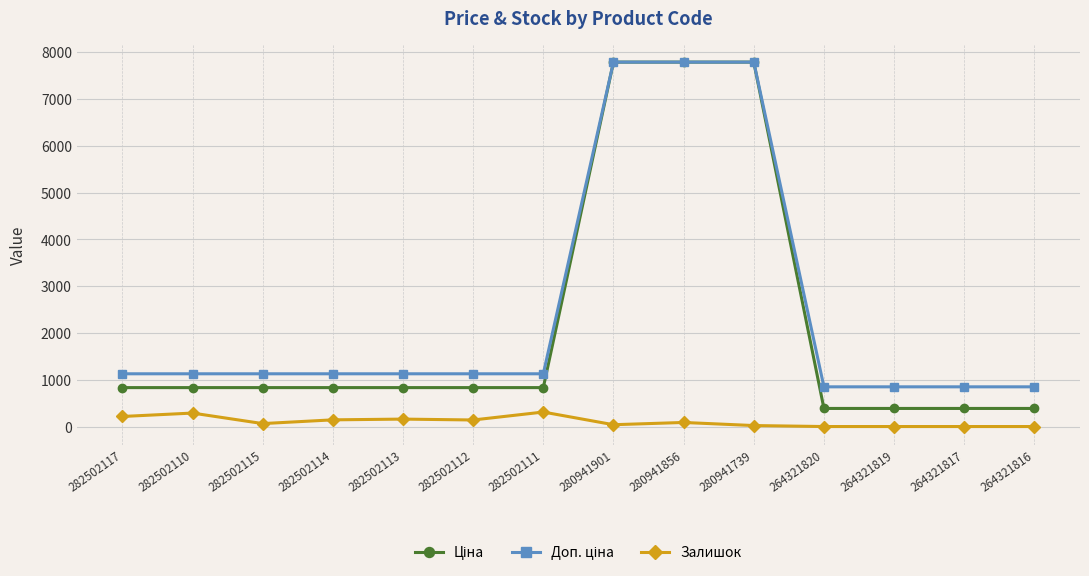

True or false: Залишок has more than 0 points higher than both neighbors.

True